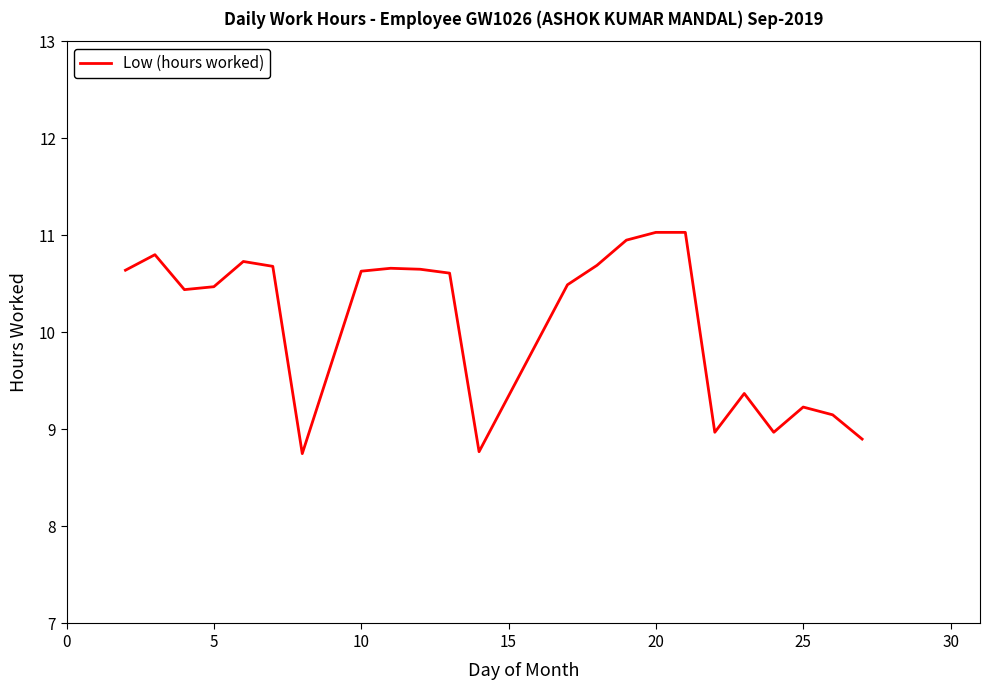

What is the greatest value displayed?

11.0